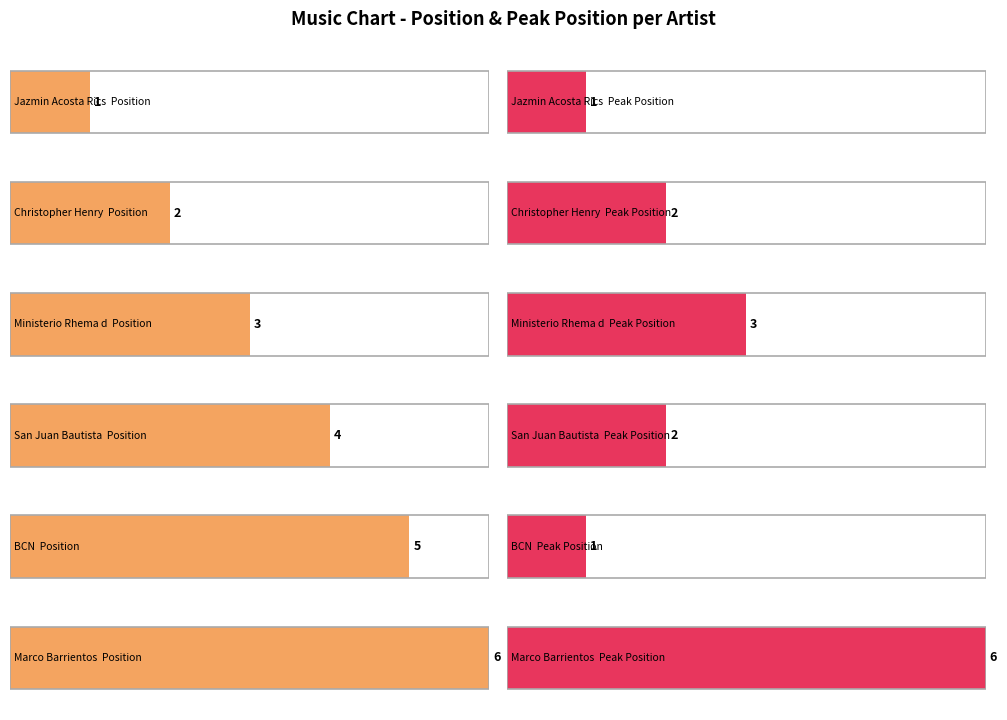

How many groups of bars are there?

6